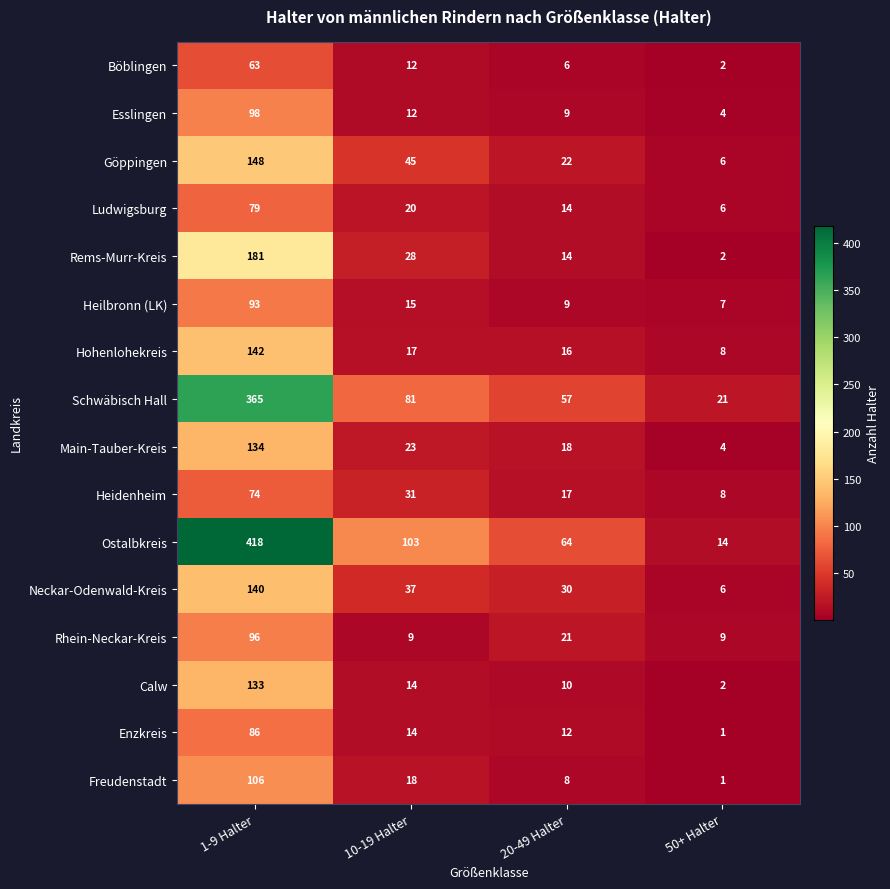

Which series changed the most between 10-19 Halter and 50+ Halter?

Ostalbkreis